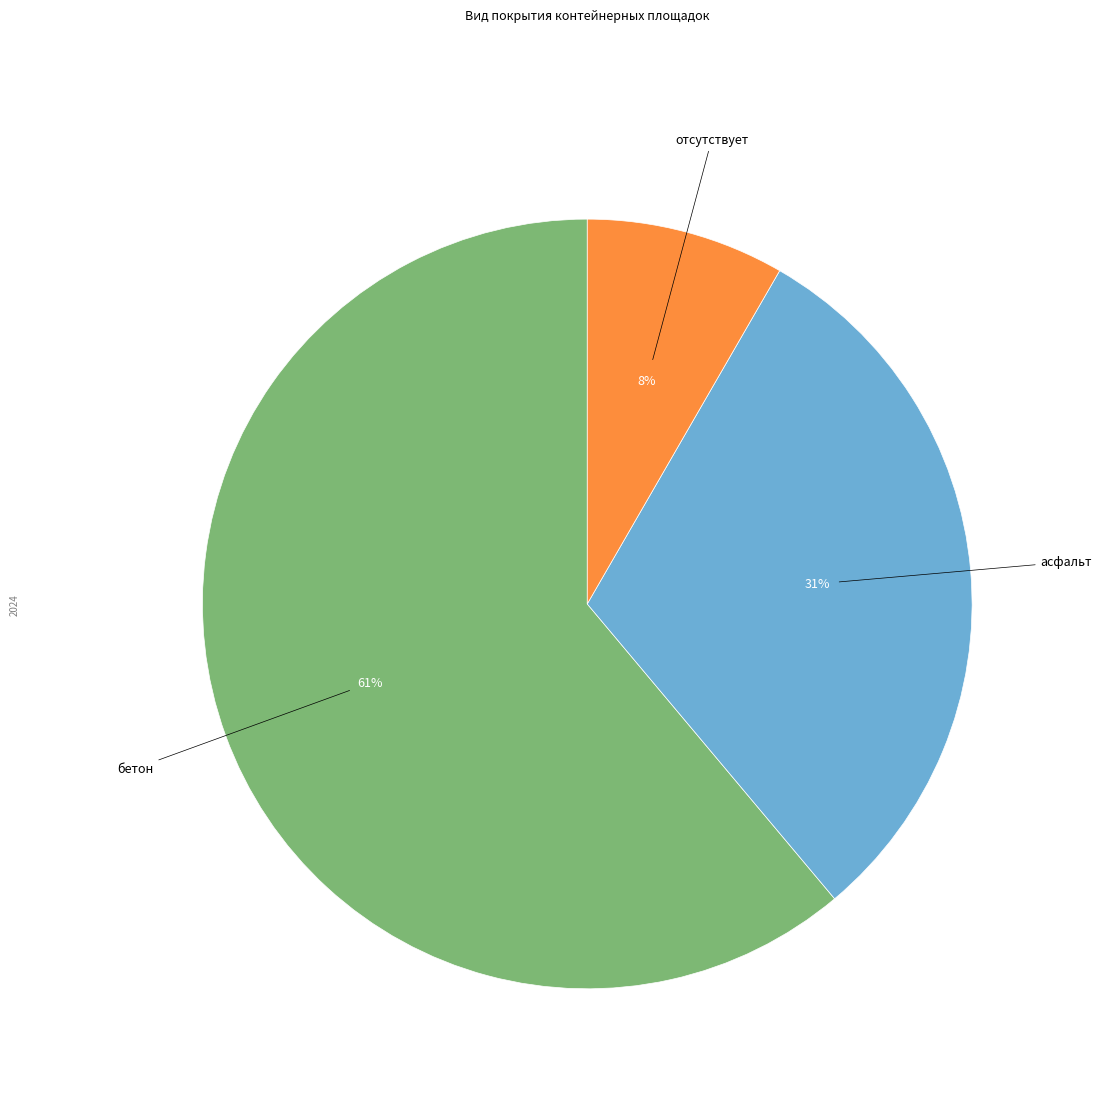

What percentage is the бетон slice, to the nearest percent?

61%